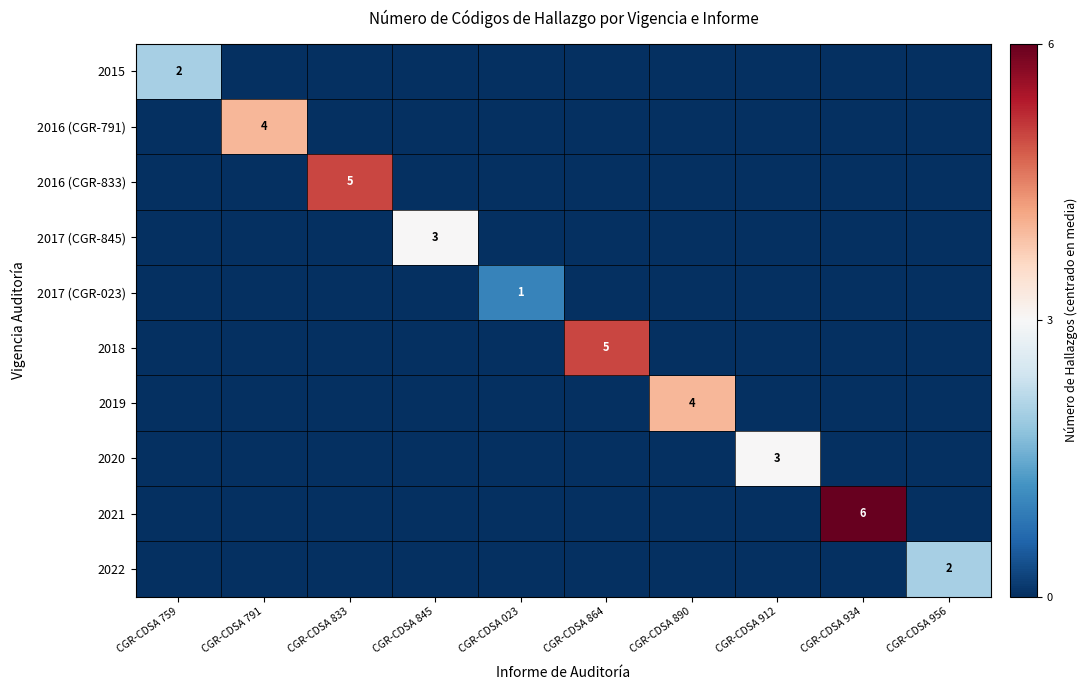

The 2021 series shows 3 at CGR-CDSA 934. True or false?

False